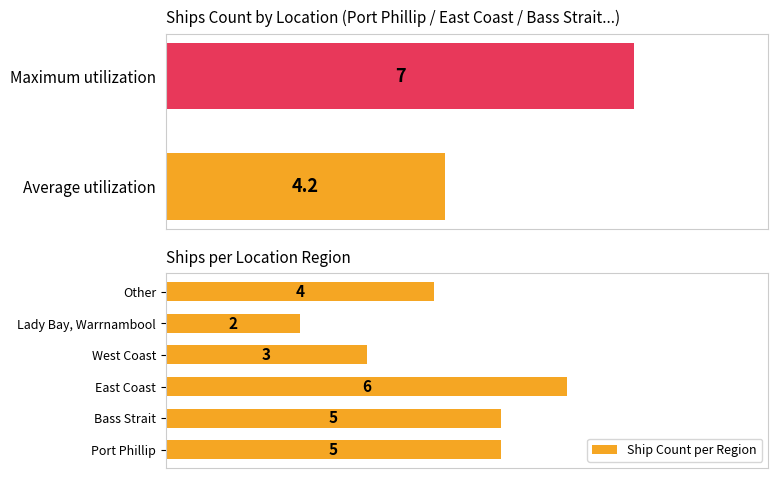

What is the minimum value shown in the chart?

2